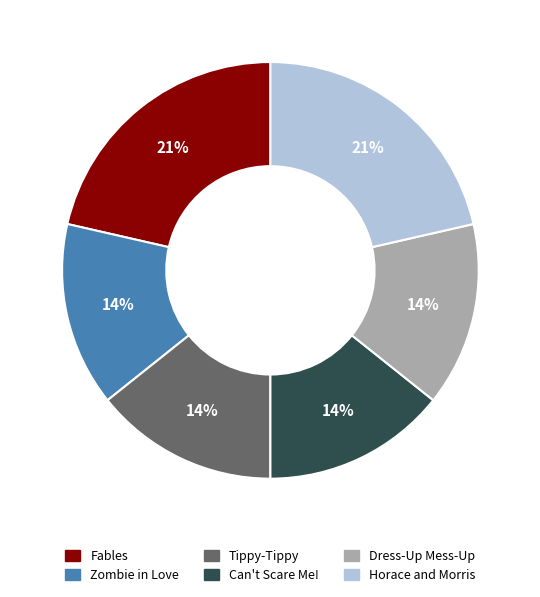

How many segments does this pie chart have?

6